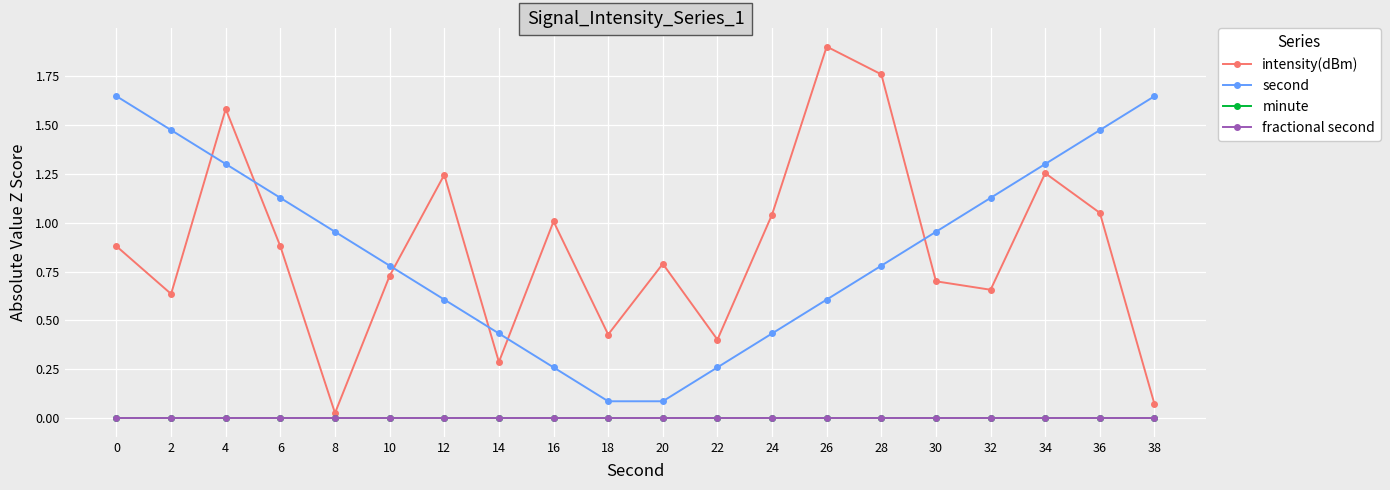

Which category has the highest value across all series?

26